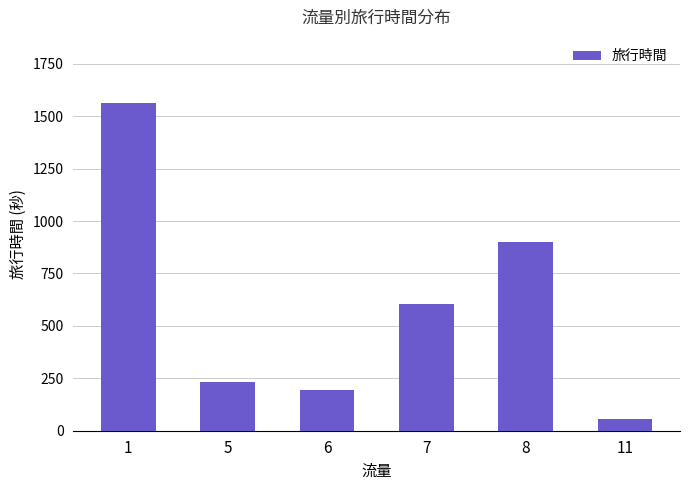

Does the chart contain any negative values?

No